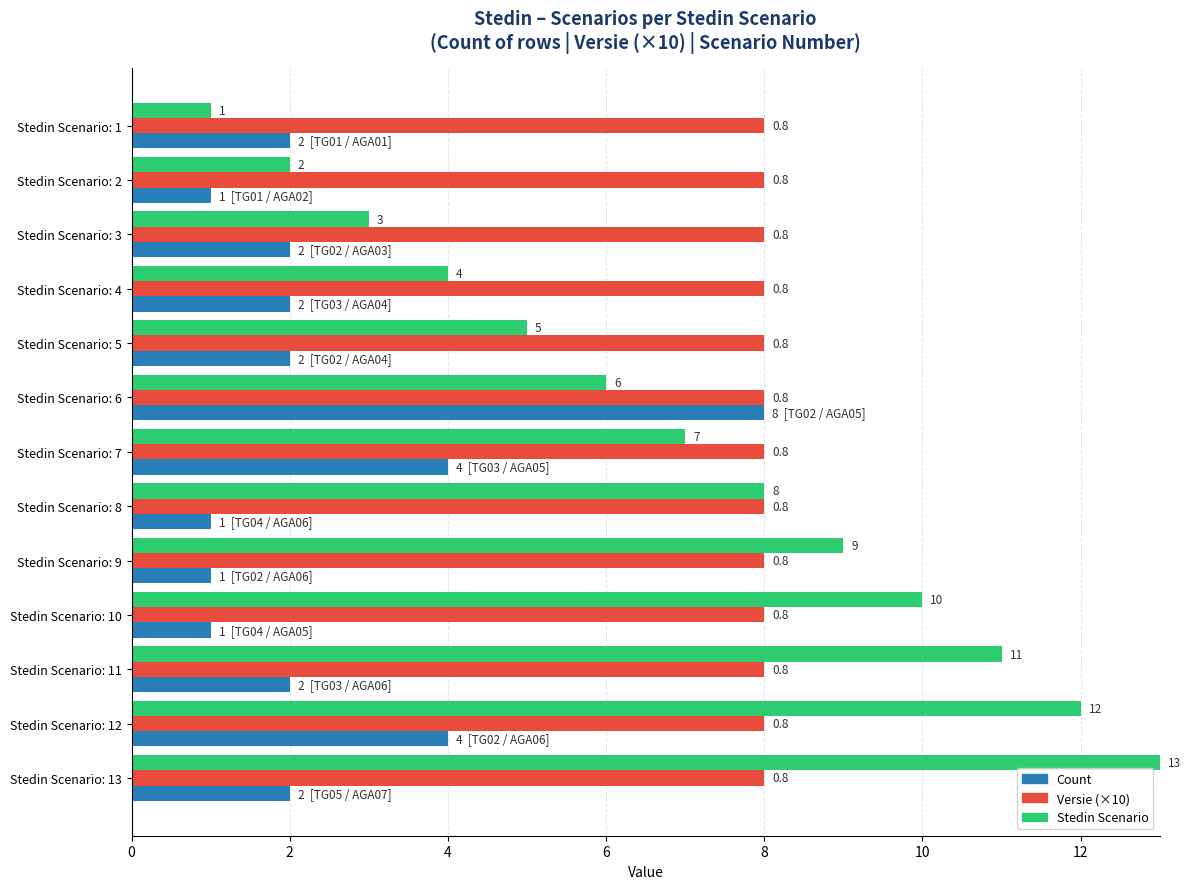

Between Stedin Scenario: 12 and Stedin Scenario: 13, which series saw the biggest shift?

Count